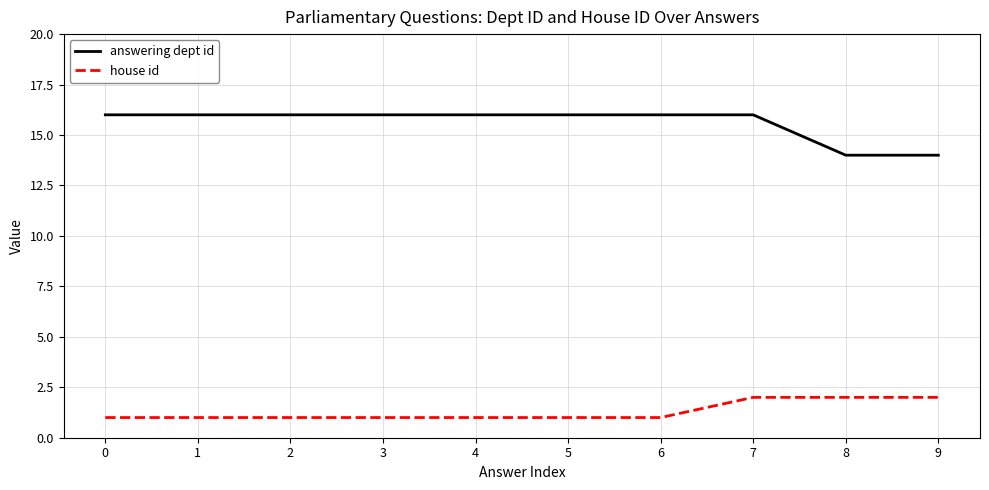

What is the difference between the maximum and minimum values in the house id series?

1